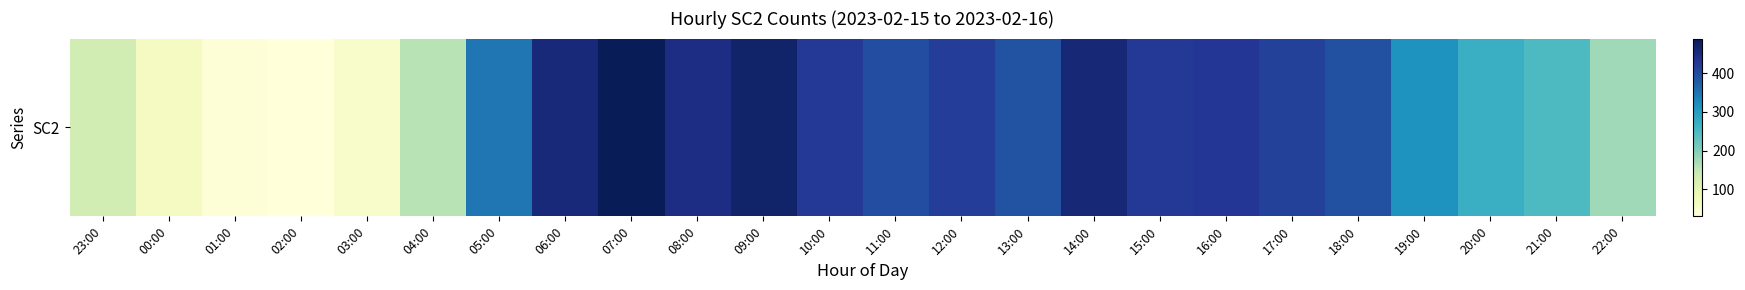

Which has a higher value, 18:00 or 13:00?

18:00